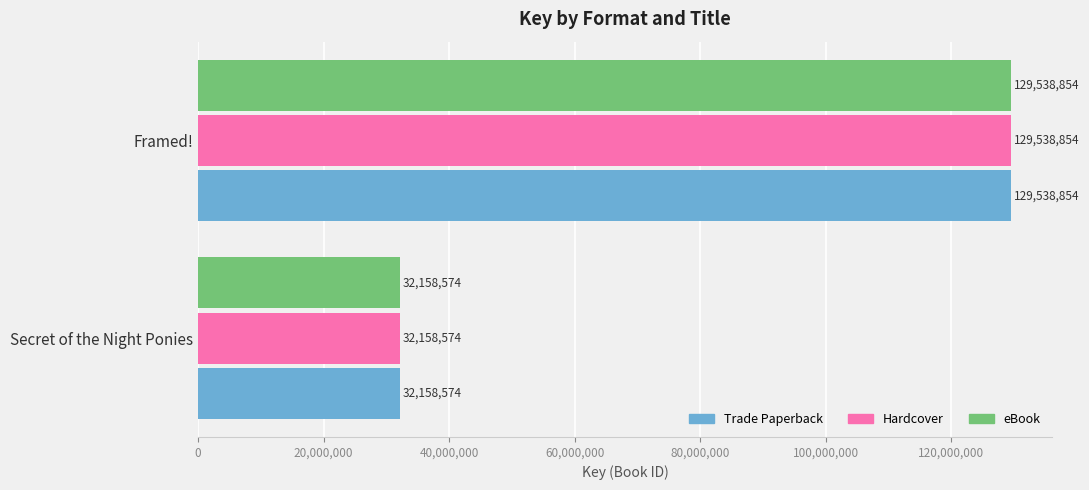

The eBook series shows 32158574 at Secret of the Night Ponies. True or false?

True